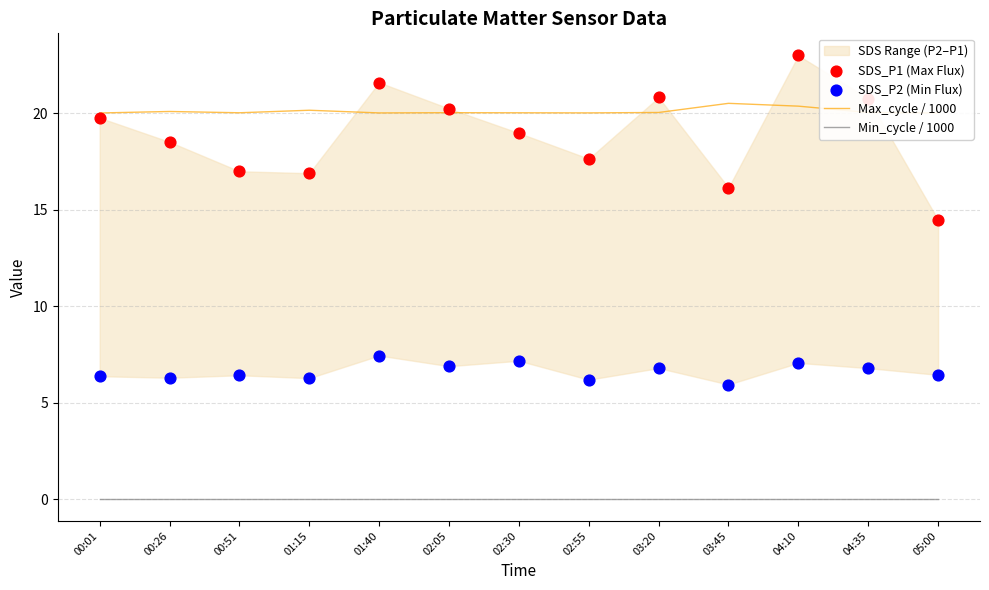

Is the value of Min_cycle / 1000 at 03:45 greater than the value of SDS_P2 (Min Flux) at 01:15?

No